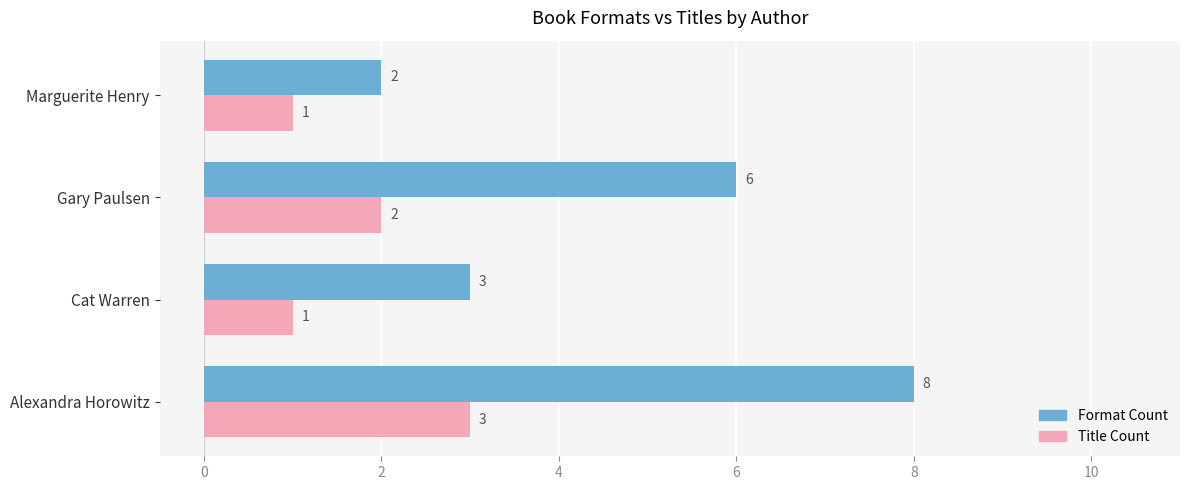

Which category has the highest value in the Title Count series?

Alexandra Horowitz